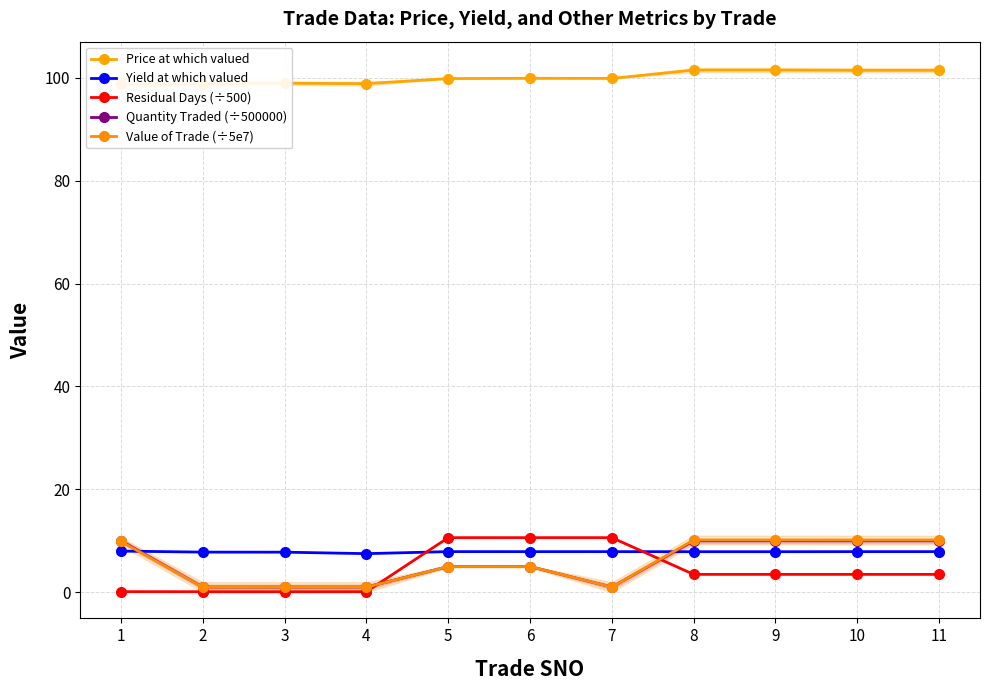

Between which two adjacent categories do Quantity Traded (÷500000) and Yield at which valued first intersect?

1 and 2